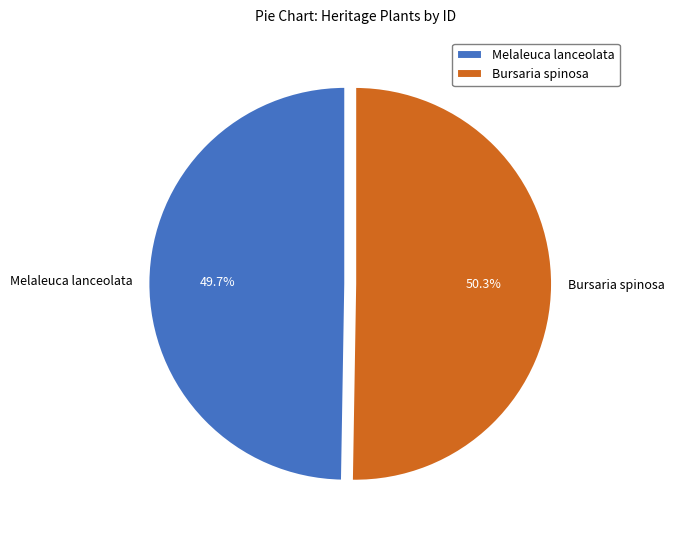

How much of the chart is everything except Melaleuca lanceolata?

50.3%